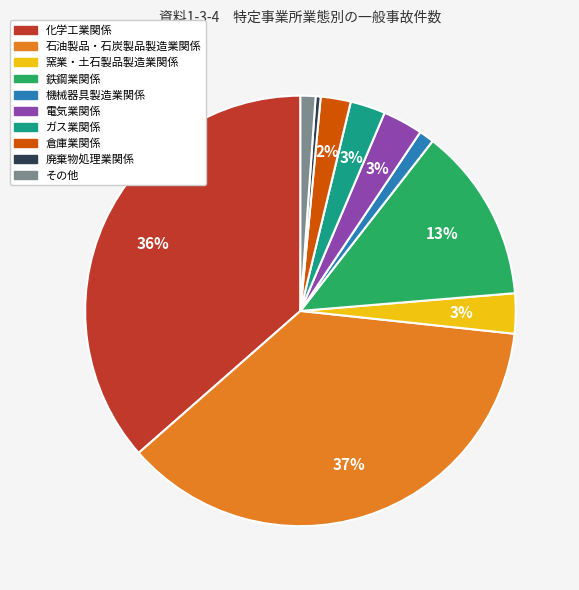

True or false: 廃棄物処理業関係 accounts for 0% of the total.

True